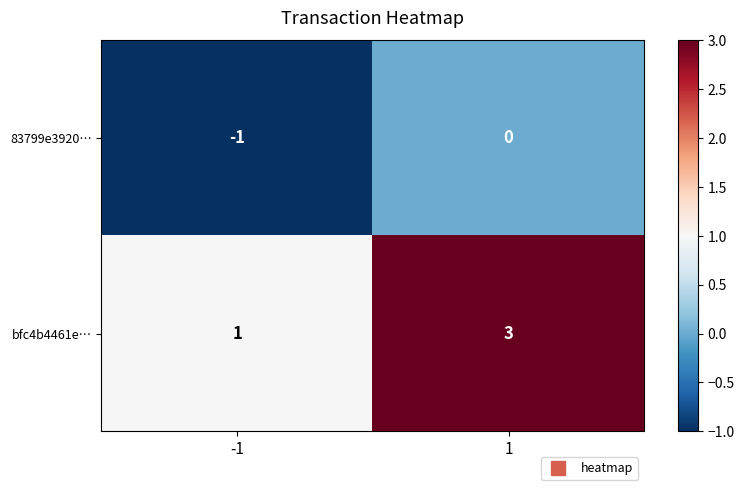

Is it true that 83799e3920… equals 0 at 1?

True